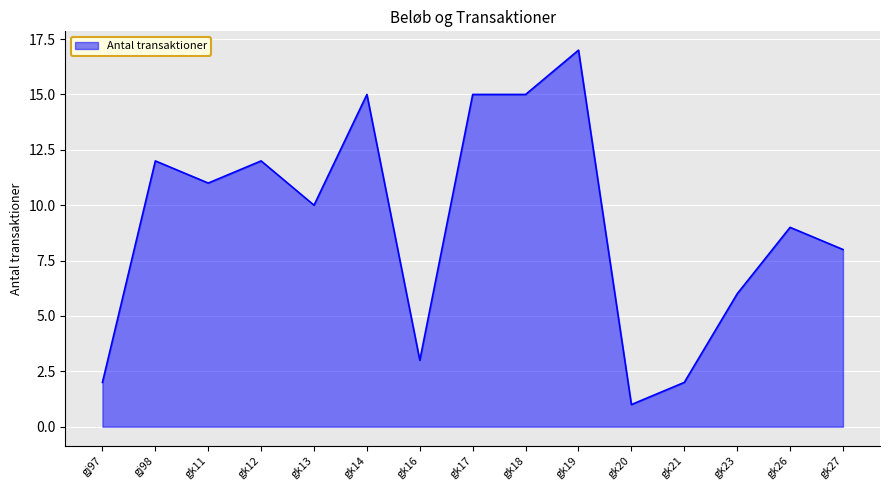

What is the minimum value shown in the chart?

1